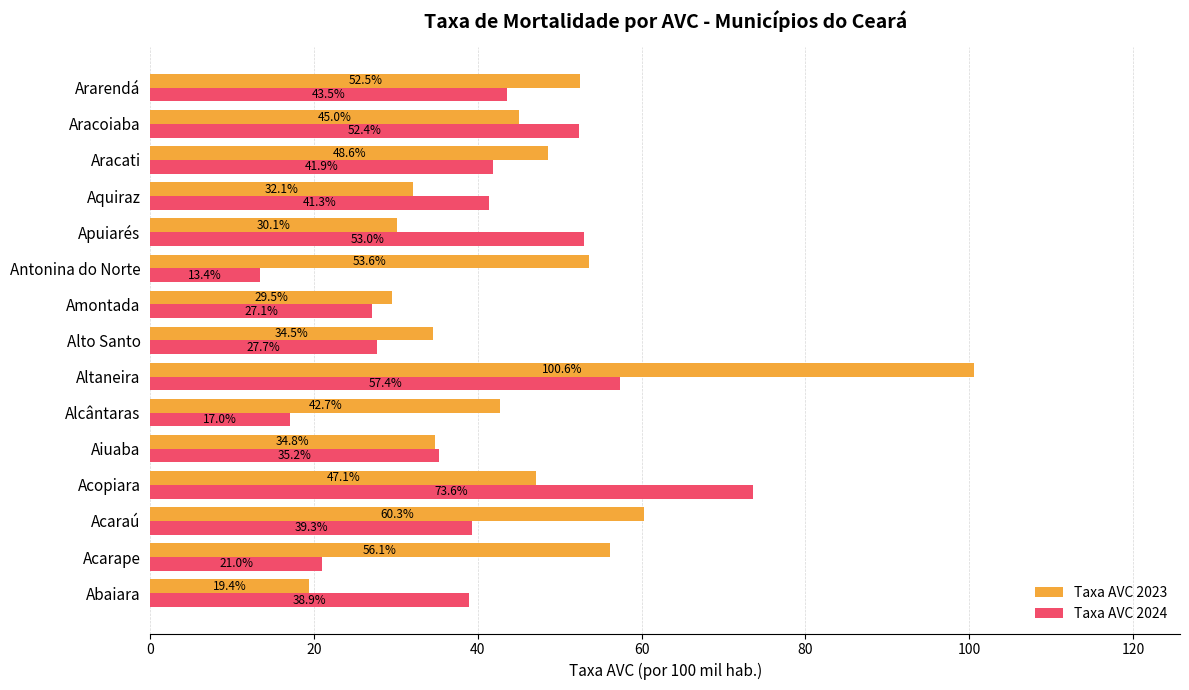

How many data points does each series have?

15